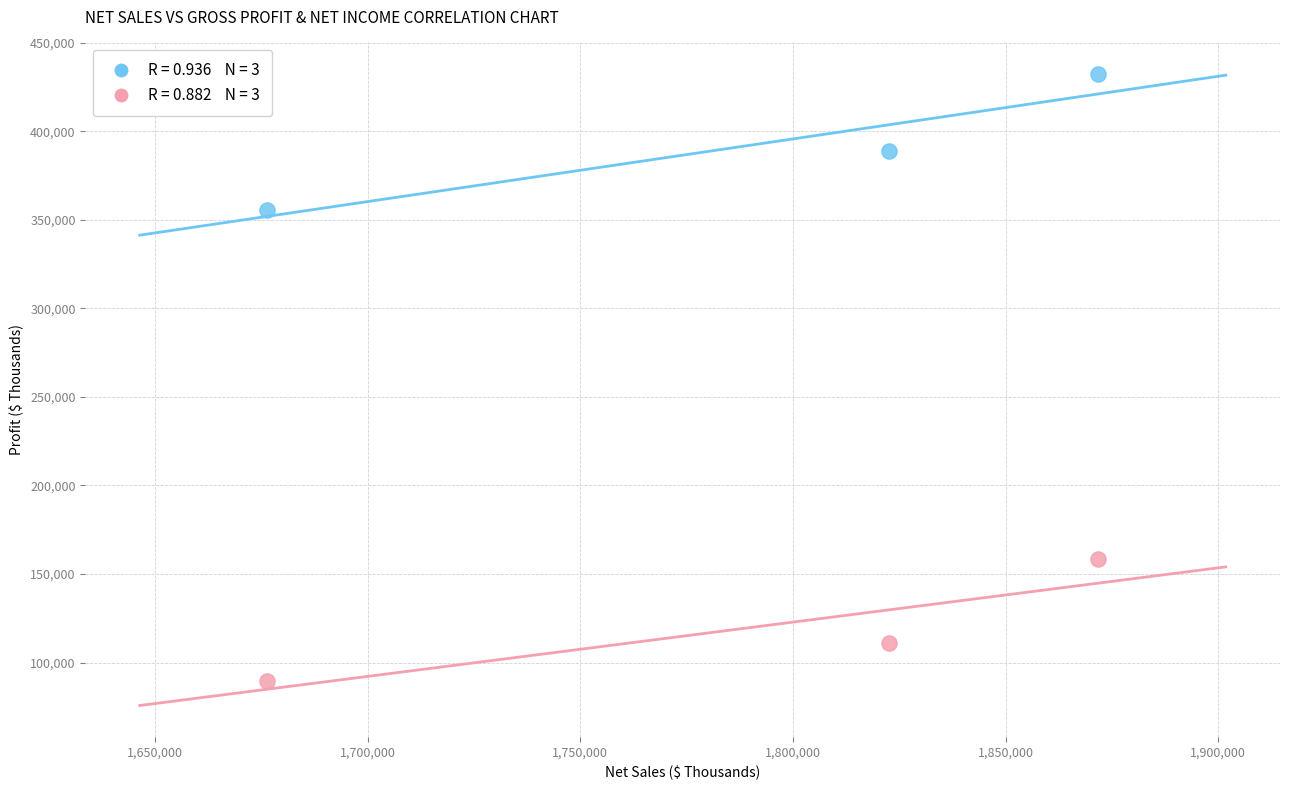

Across all data points, what is the range of X values (max minus min)?

195369